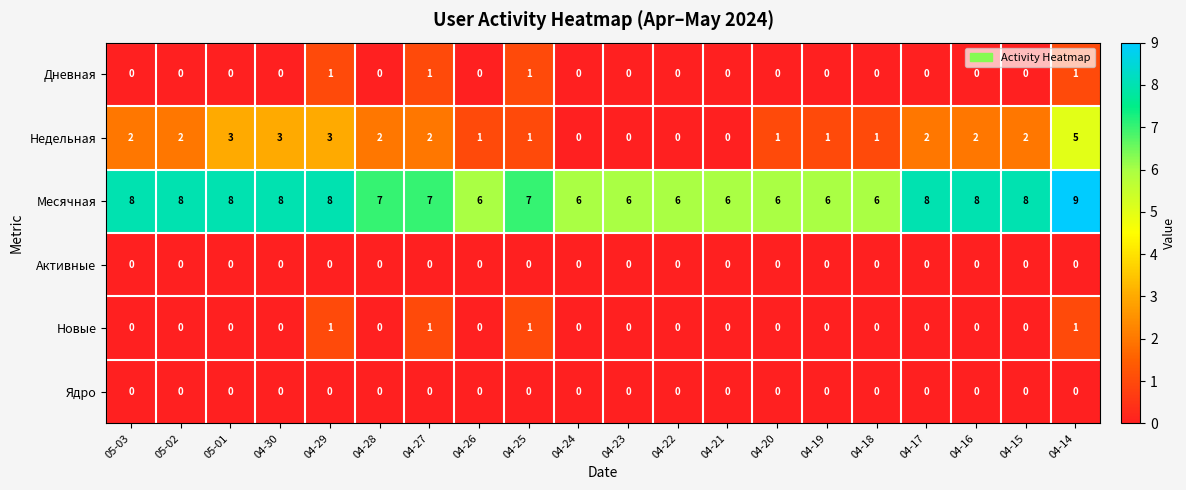

At how many categories does at least one series exceed 4?

20